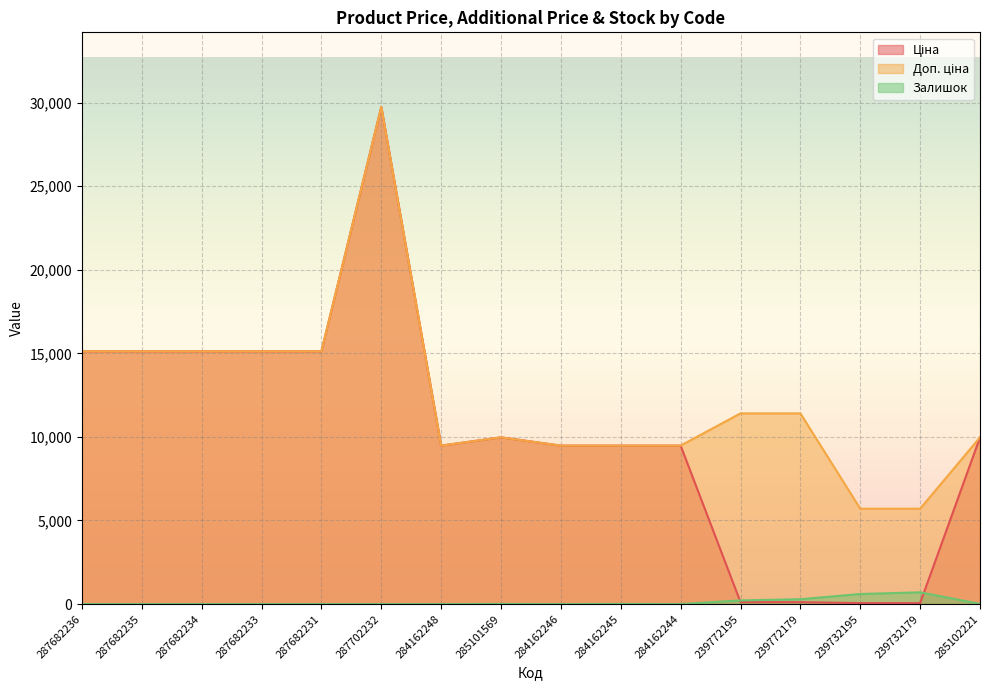

What are all the series names shown in the legend?

Ціна, Доп. ціна, Залишок